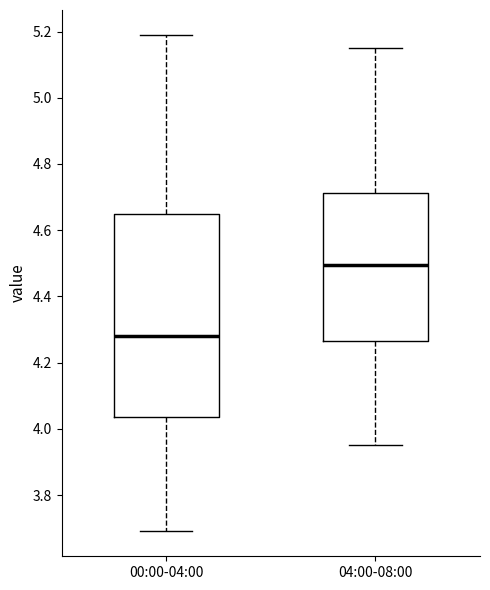

Which box's median line is the lowest?

00:00-04:00